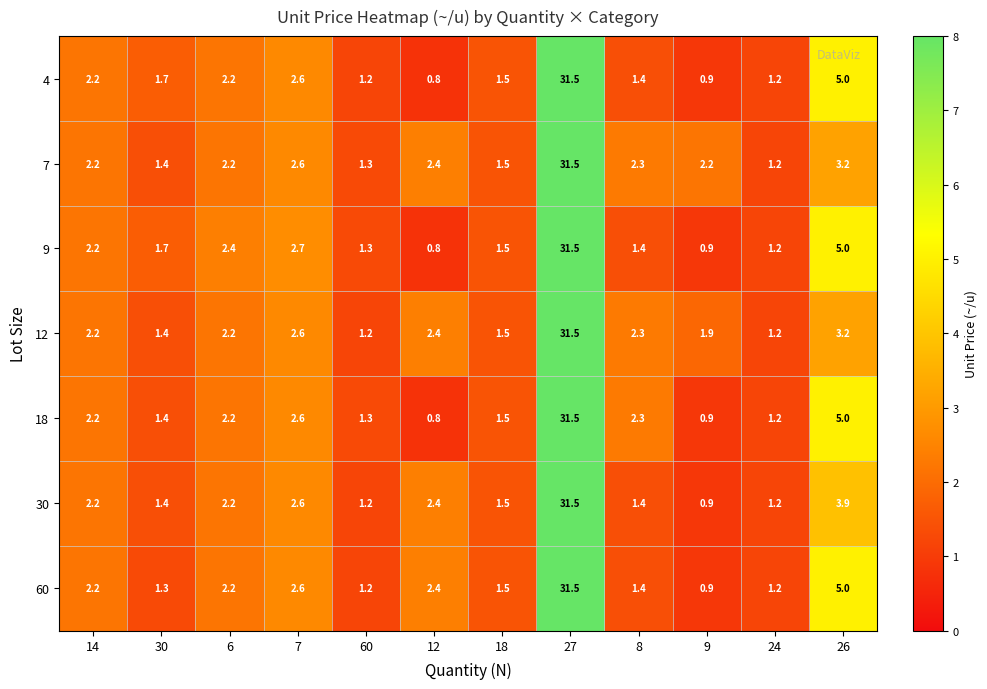

True or false: 12 has a value of 3.3 at 8.

False